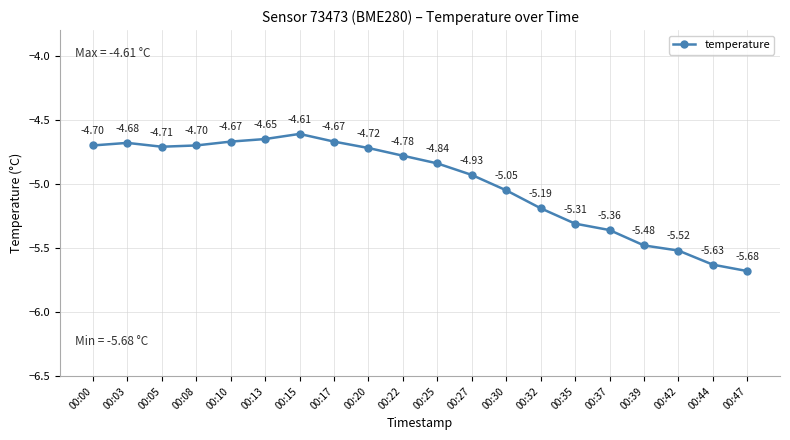

What is the sum of the values at 00:03 and 00:47?

-10.4